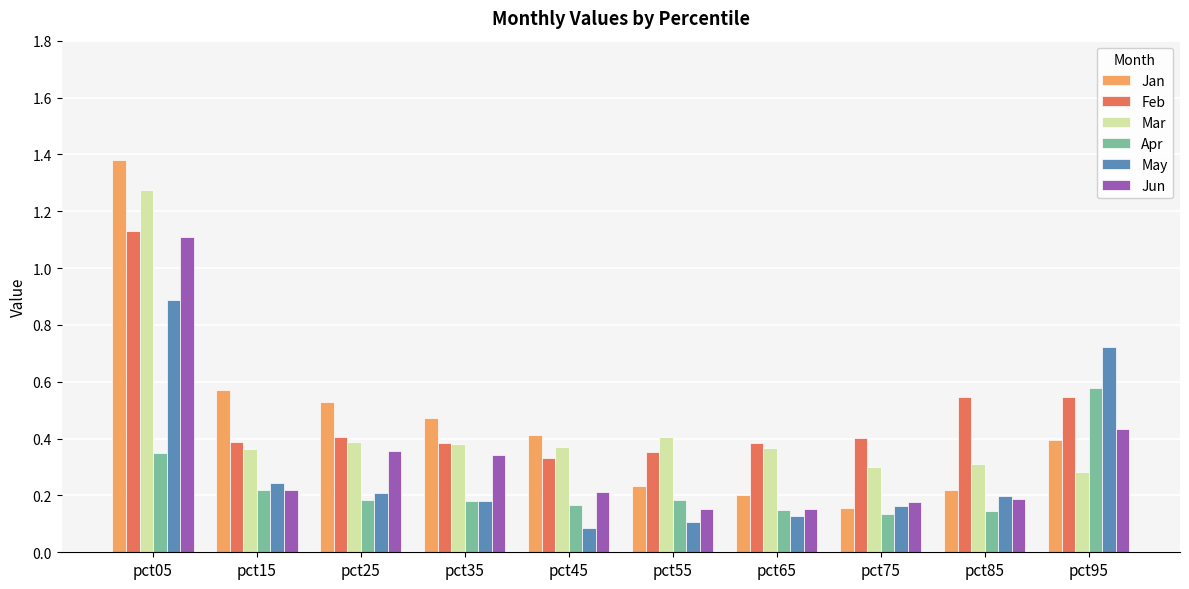

What is the maximum value for May?

0.9